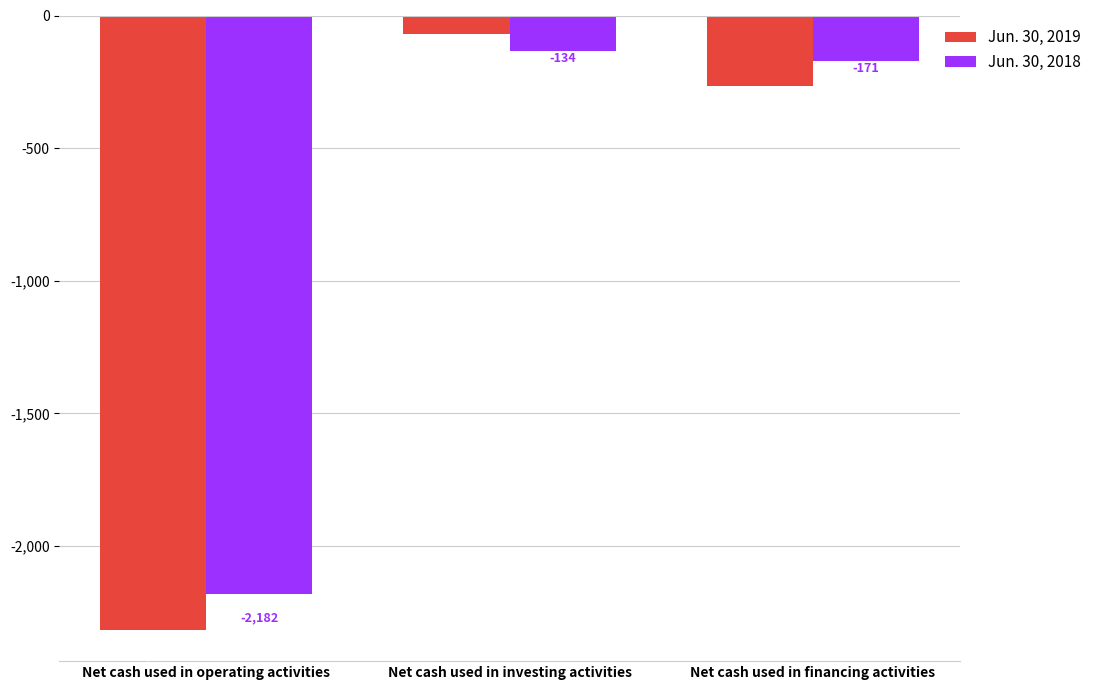

What is the label of the 2nd bar from the left?

Net cash used in investing activities